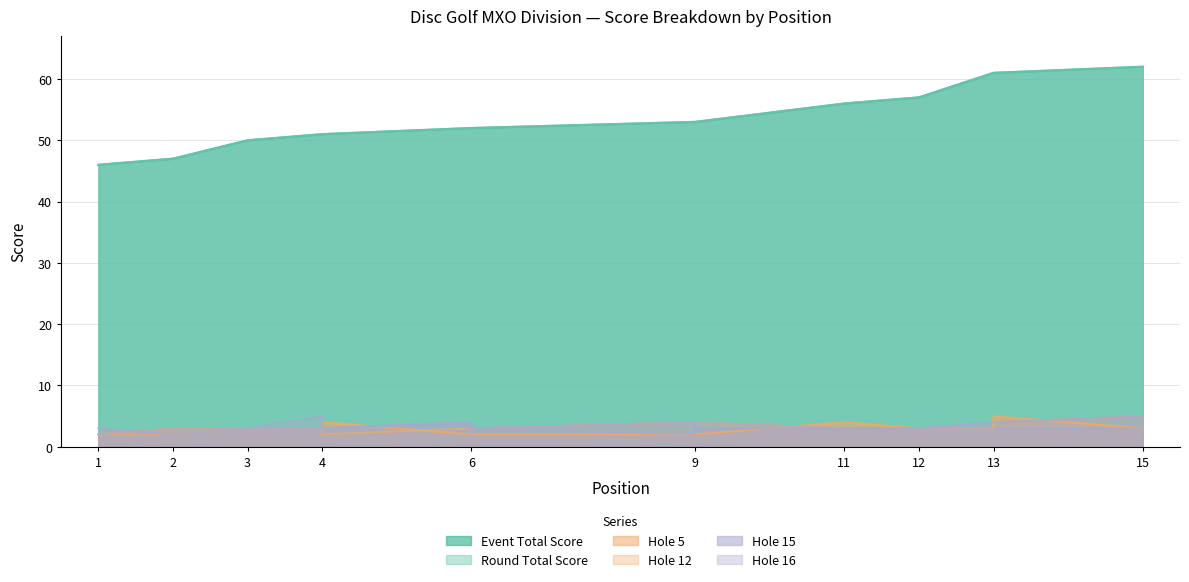

Between 3 and 4, which series saw the biggest shift?

event_total_score